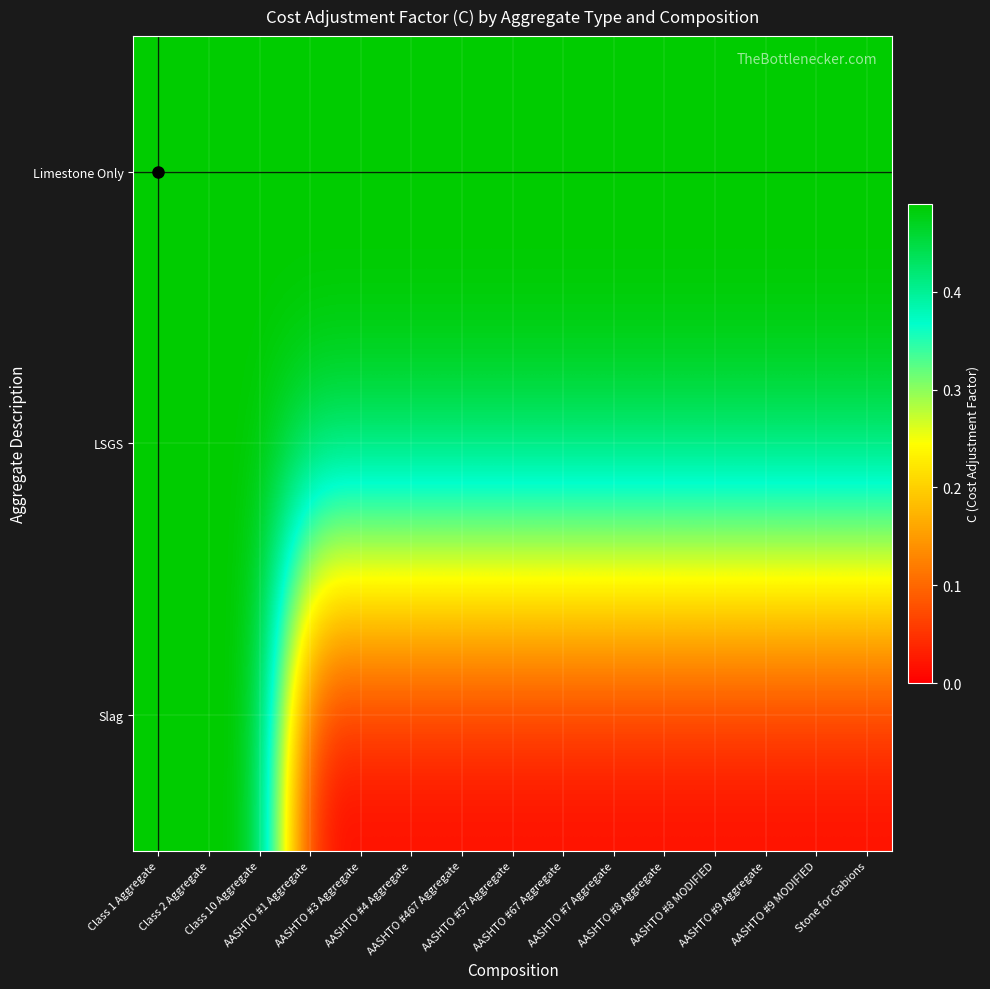

What is the difference between the highest and lowest values at AASHTO #3 Aggregate?

0.5